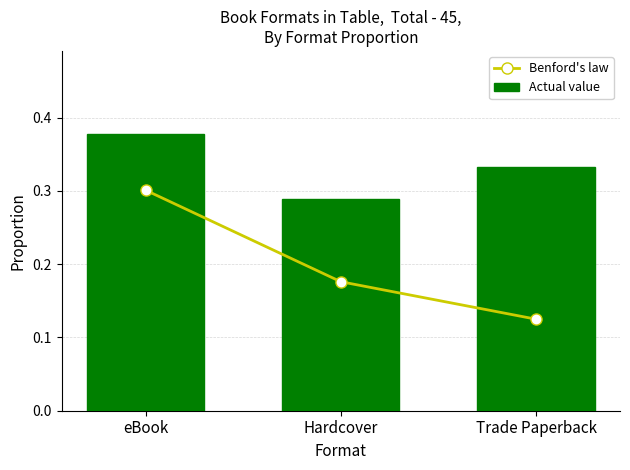

Which series has the largest range (max minus min)?

Benford's law